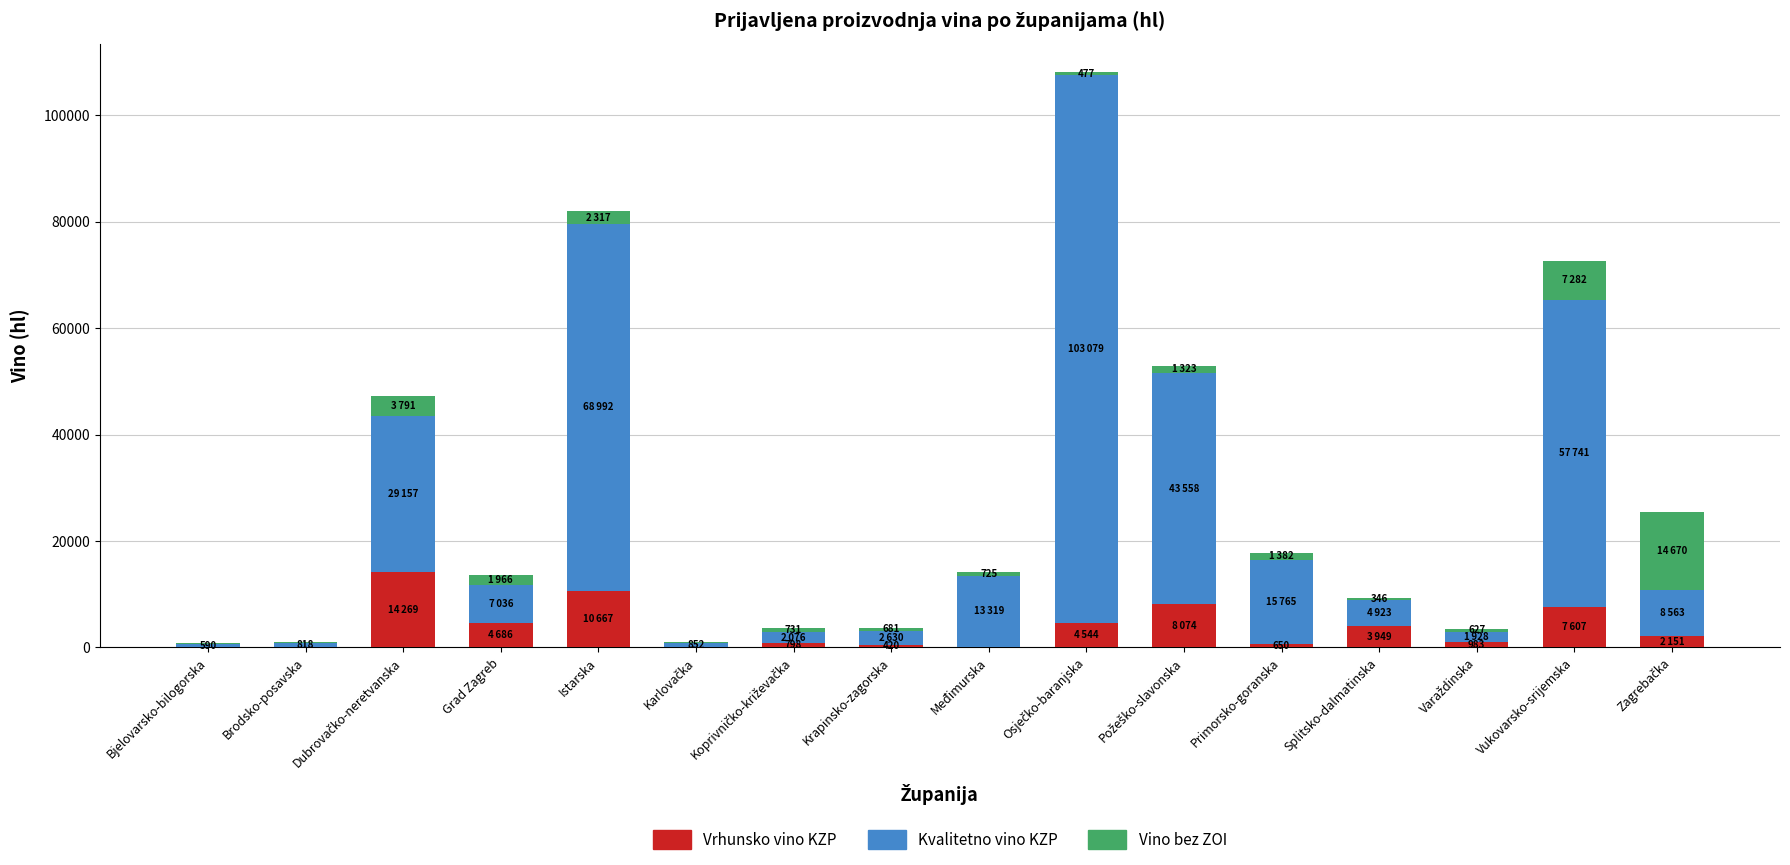

Which series has the largest range (max minus min)?

Kvalitetno vino KZP